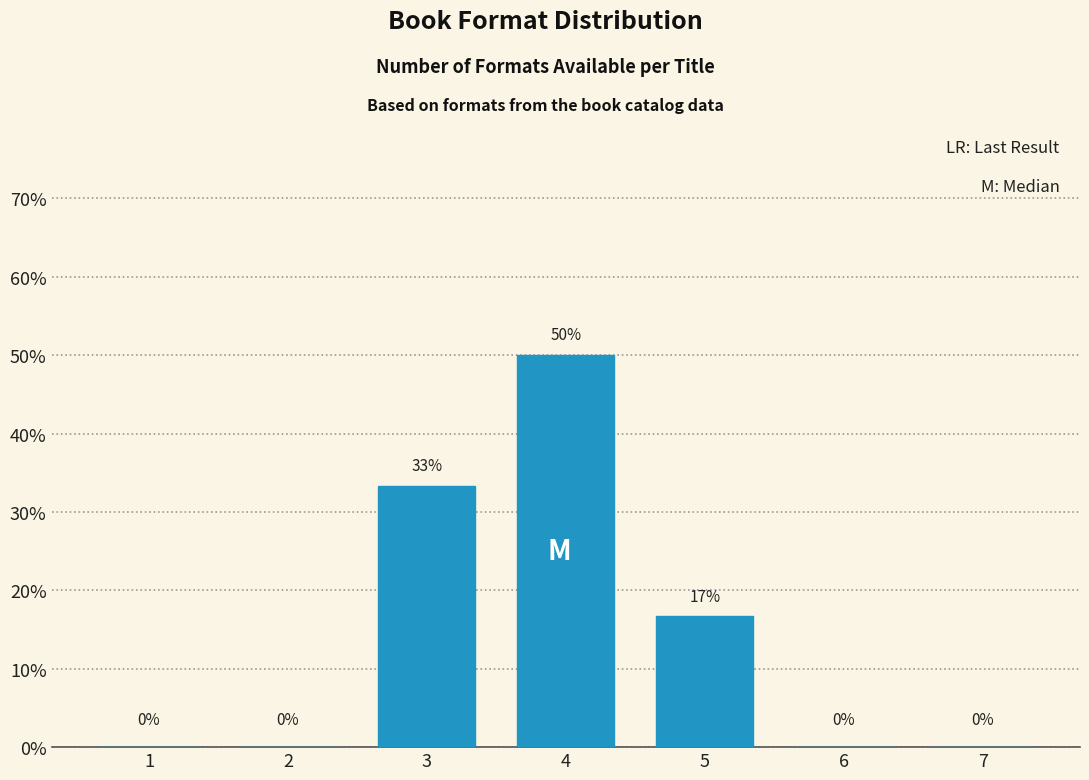

What is the maximum value shown in the chart?

50.0